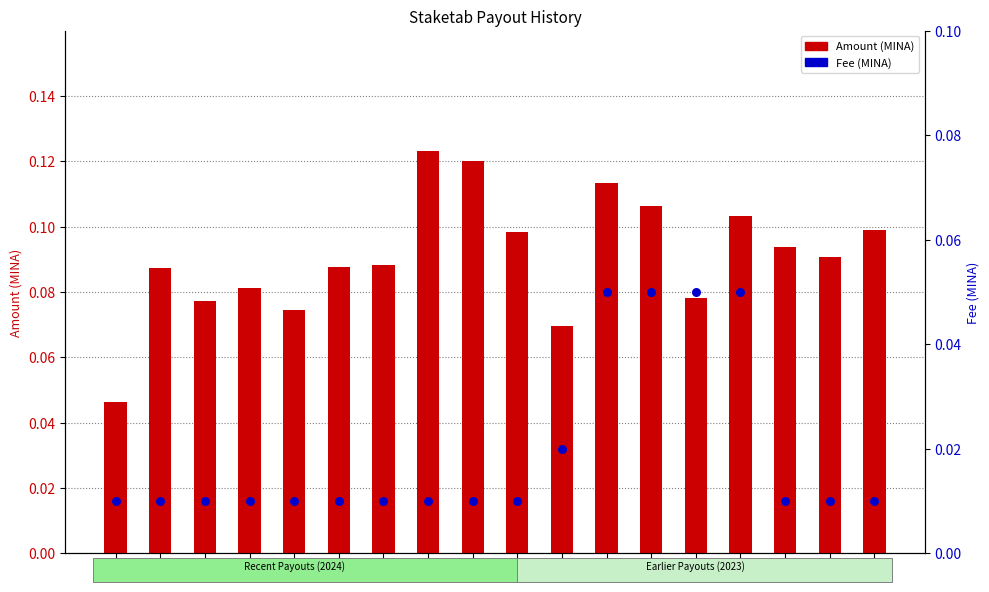

At which category is the sum across all series the highest?

e66